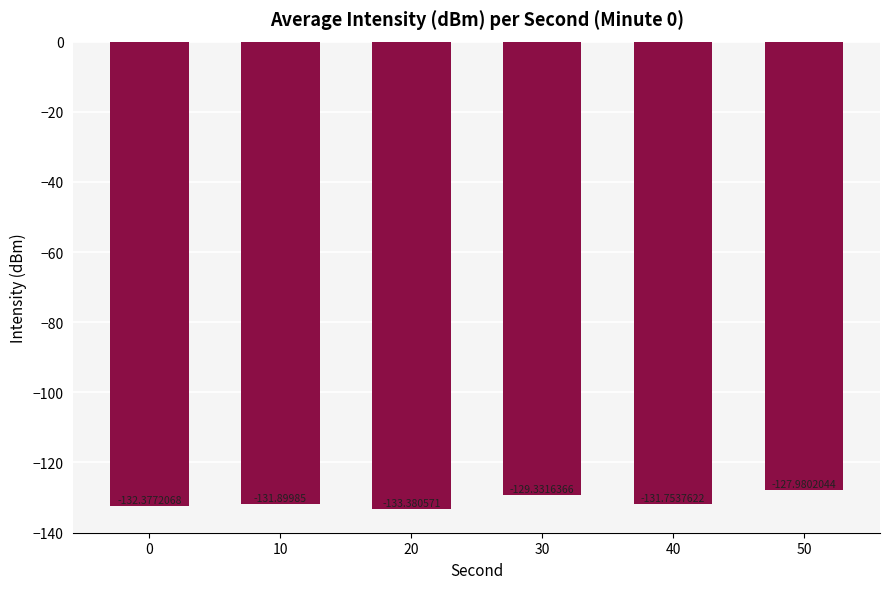

How many data points does each series have?

6